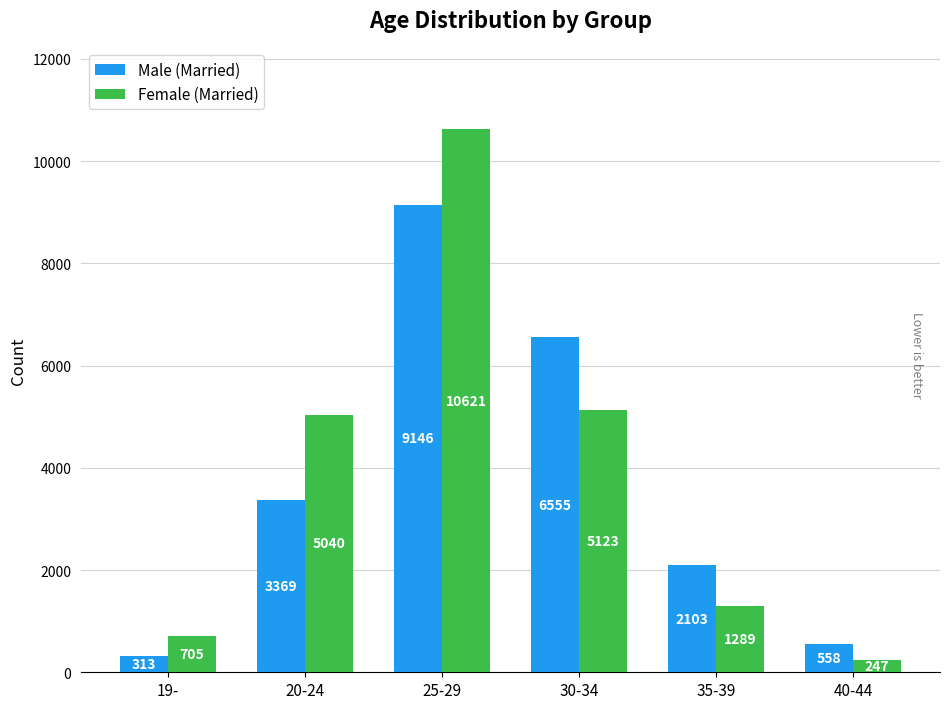

At which category is the sum across all series the highest?

25-29